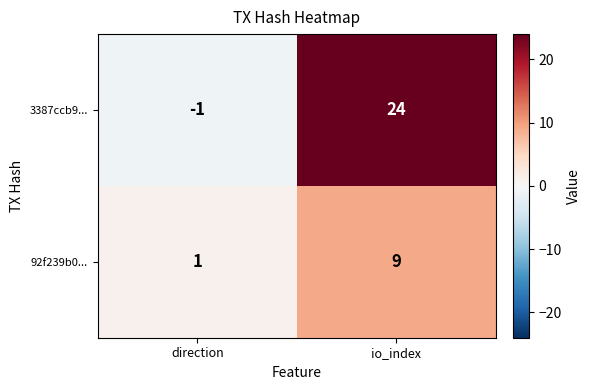

At which label is 3387ccb9... closest to 11?

direction